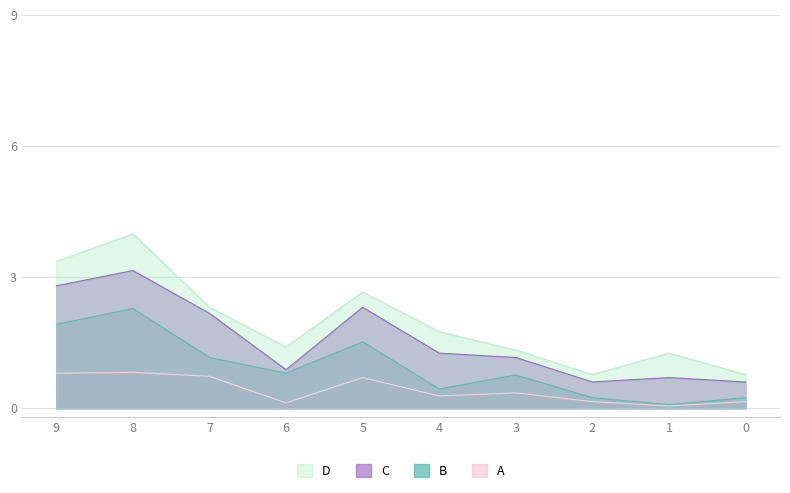

Is it true that C equals 3 at 8?

False